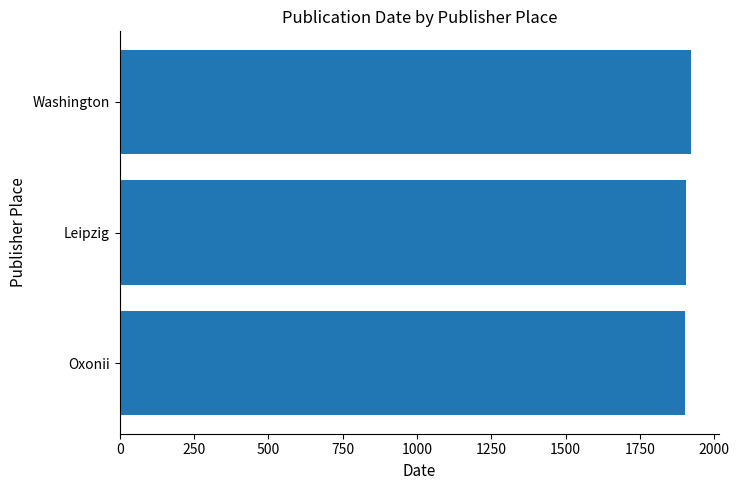

What is the average value?

1908